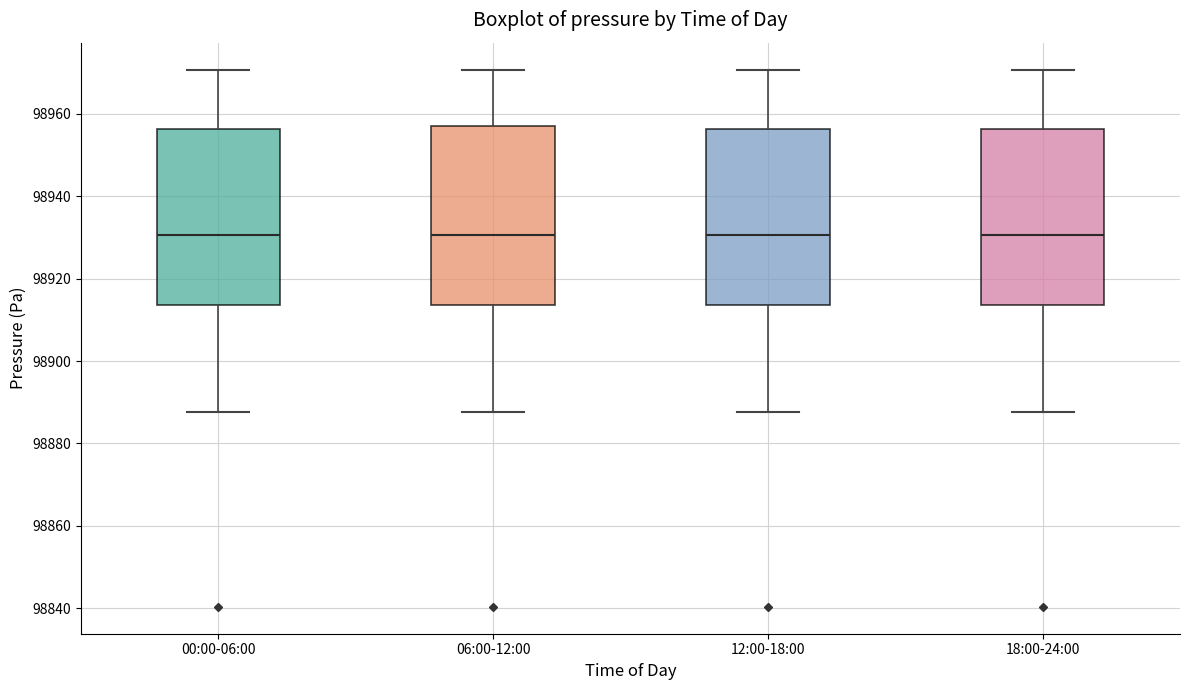

Where is the lower edge of the box for 18:00-24:00 on the y-axis? The values are not printed on the chart, so give them approximately, as read against the axis.

98914